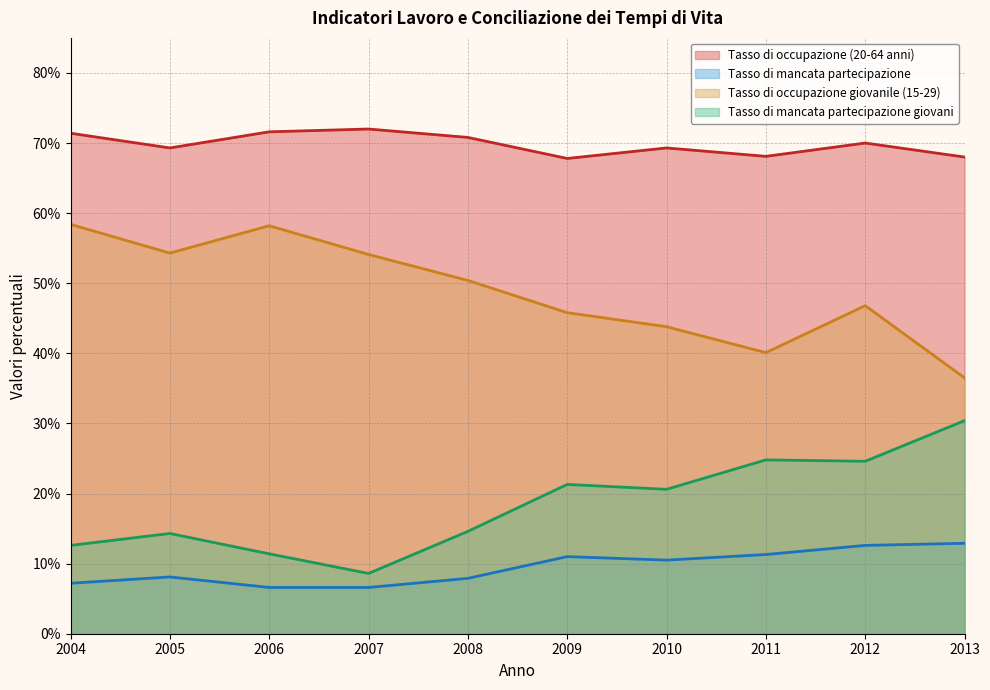

Rank the categories by Tasso di occupazione giovanile (15-29) value from lowest to highest.

2013, 2011, 2010, 2009, 2012, 2008, 2007, 2005, 2006, 2004